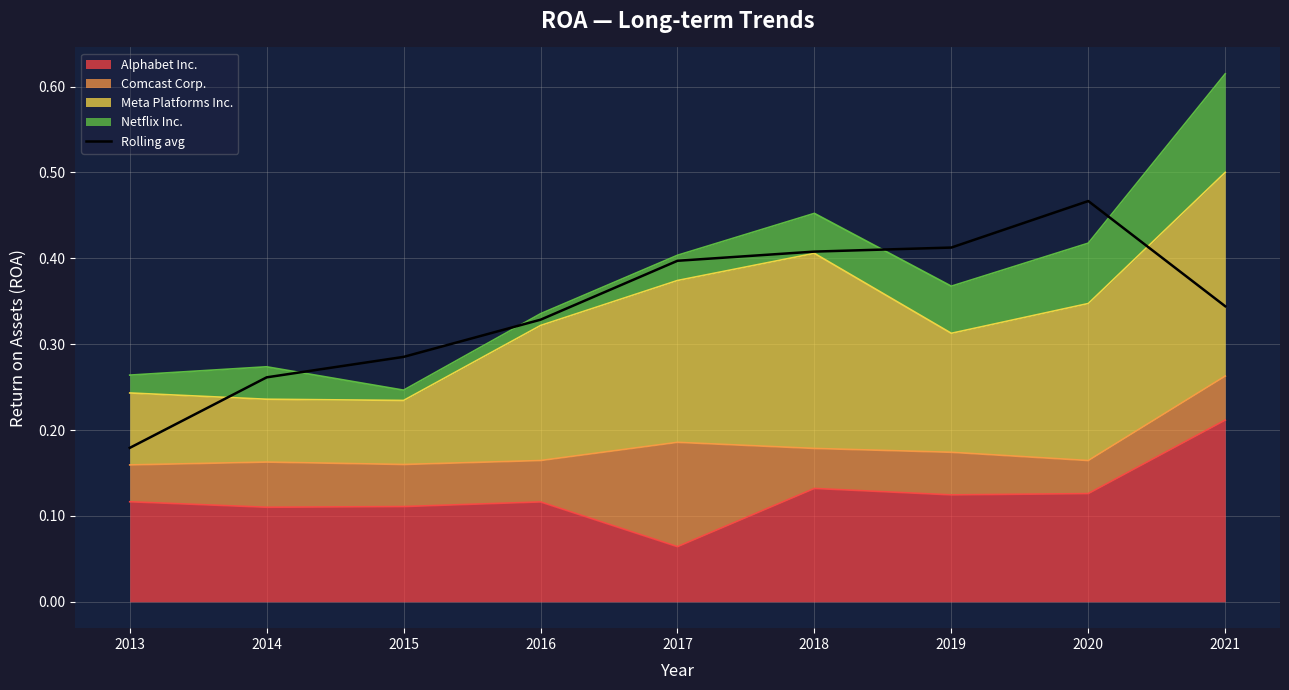

How many lines are shown in the chart?

1